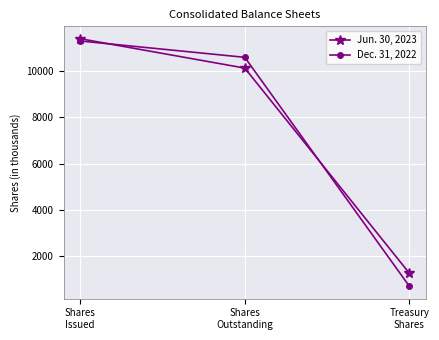

List the series in order of their overall mean, lowest first.

Dec. 31, 2022, Jun. 30, 2023